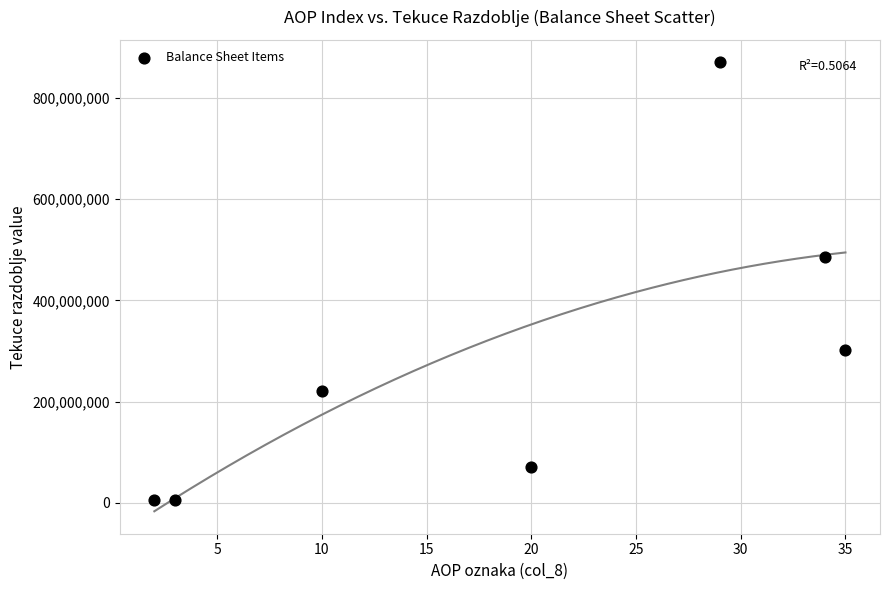

What Y value in the scatter plot is closest to 437848103?

485856635.0